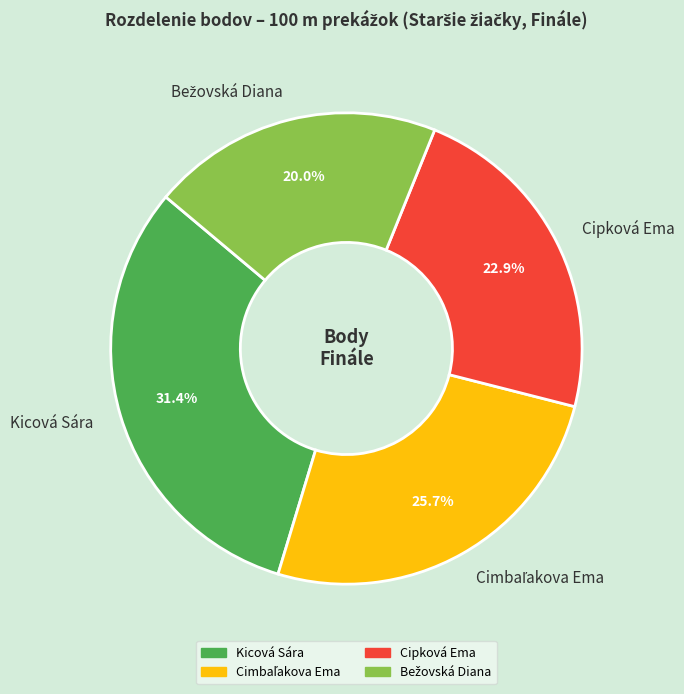

What is the largest slice in the pie chart?

Kicová Sára